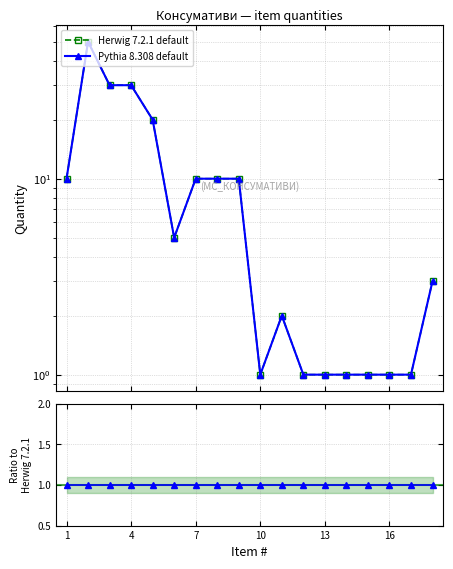

How many categories are shown in the chart?

18